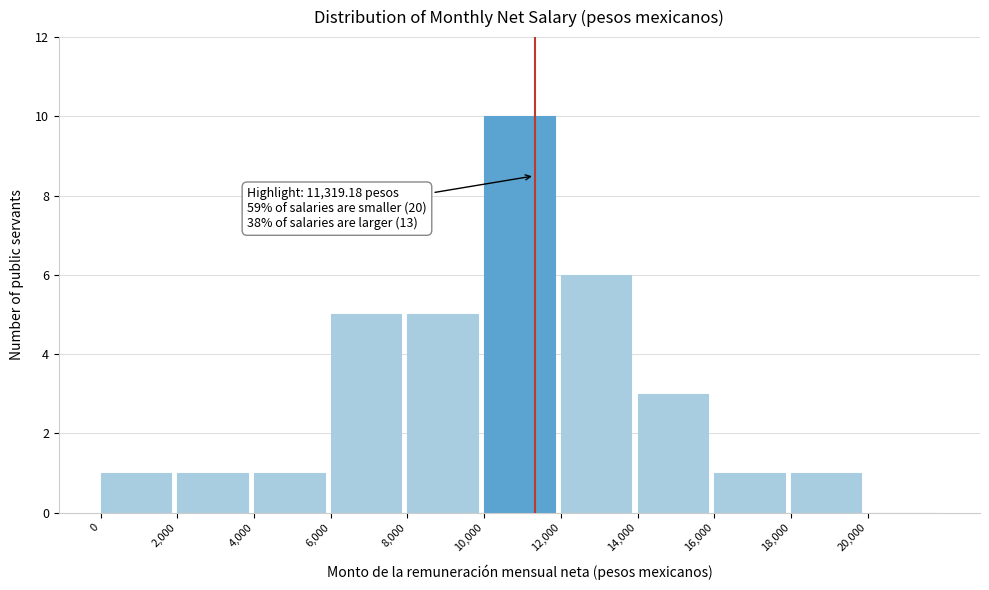

Which range on the x-axis has the tallest bar?

10000 to 12000